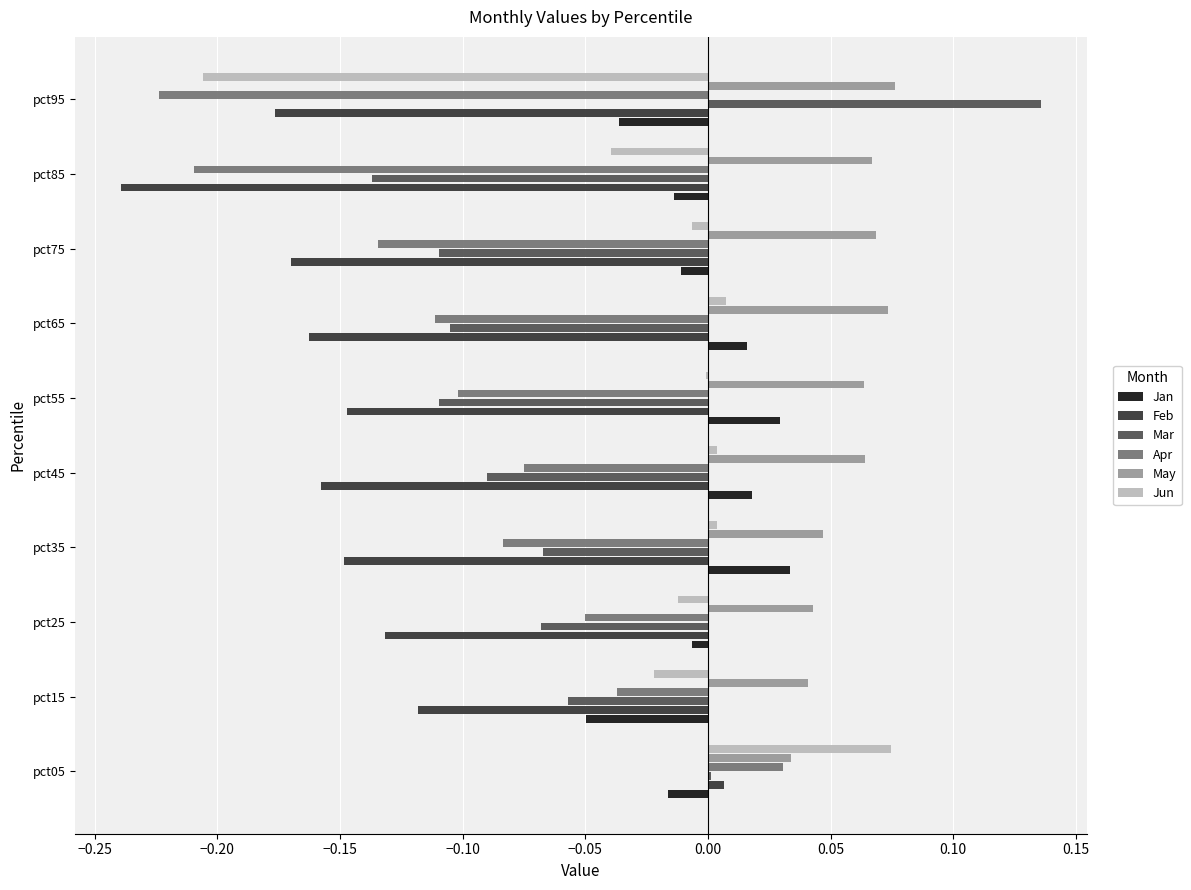

Count the May values in the range 0 to 1.

10